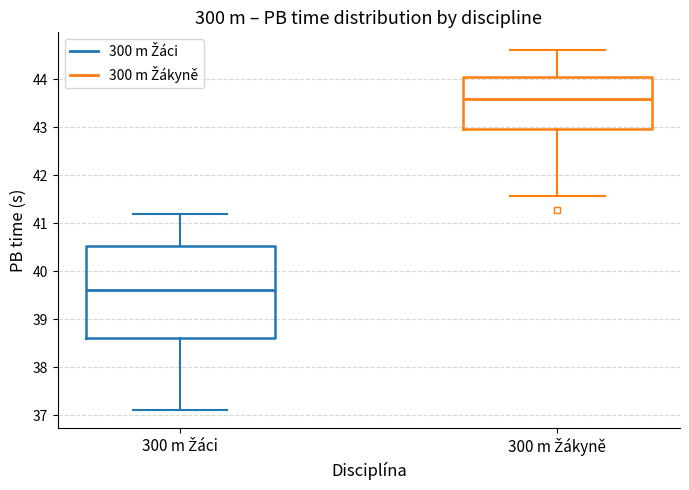

Reading left to right, read every box against the y-axis: the position of its median line, the range the box covers, and the ends of its whiskers. The values are not printed on the chart, so give them approximately, as read against the axis.

300 m Žáci: median 39.6, box 38.6 to 40.5, whiskers 37.1 to 41.2
300 m Žákyně: median 43.6, box 43.0 to 44.1, whiskers 41.6 to 44.6